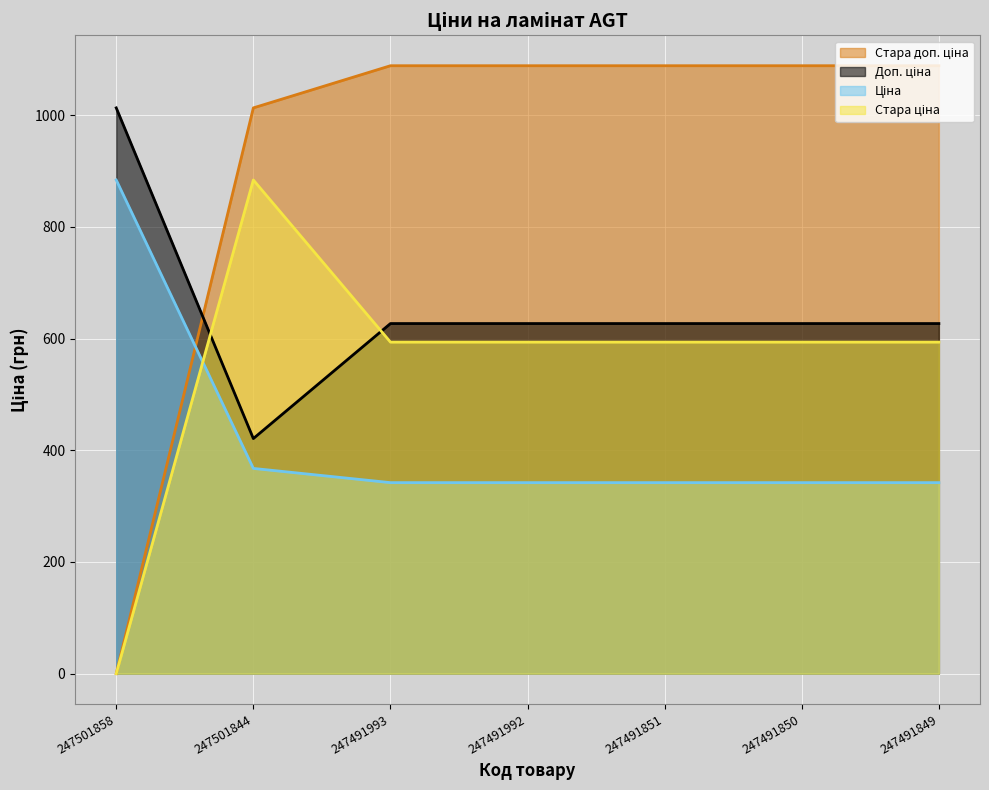

Which series has the largest range (max minus min)?

Стара доп. ціна